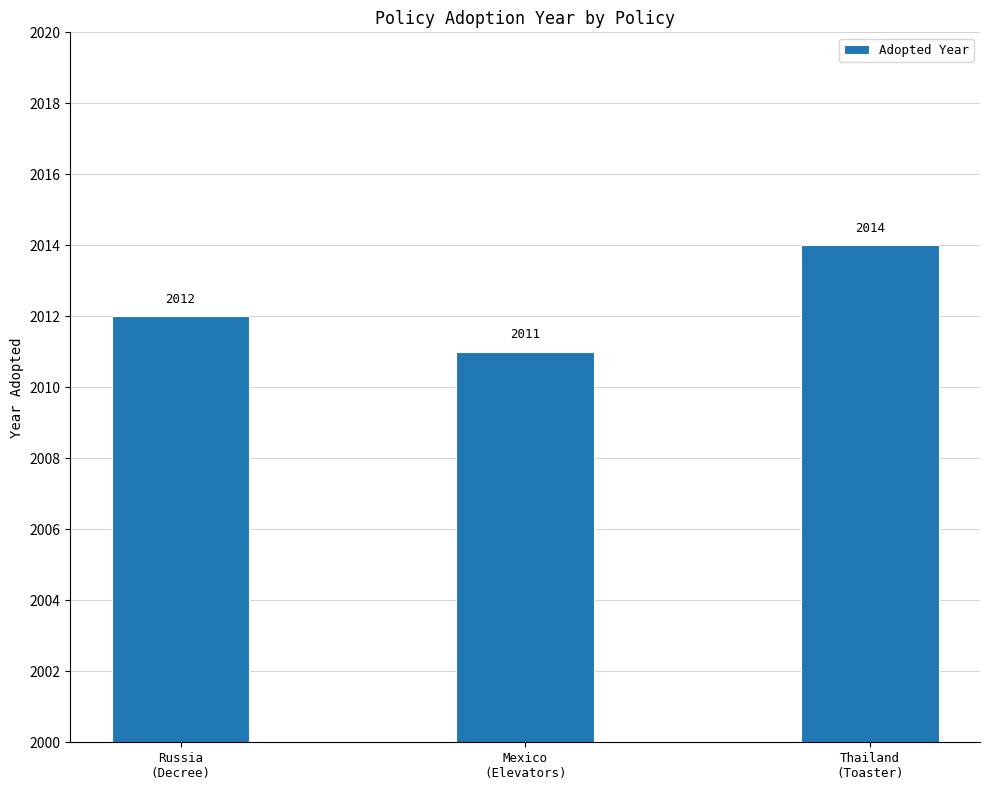

Which category has the lowest value across all series?

Mexico
(Elevators)